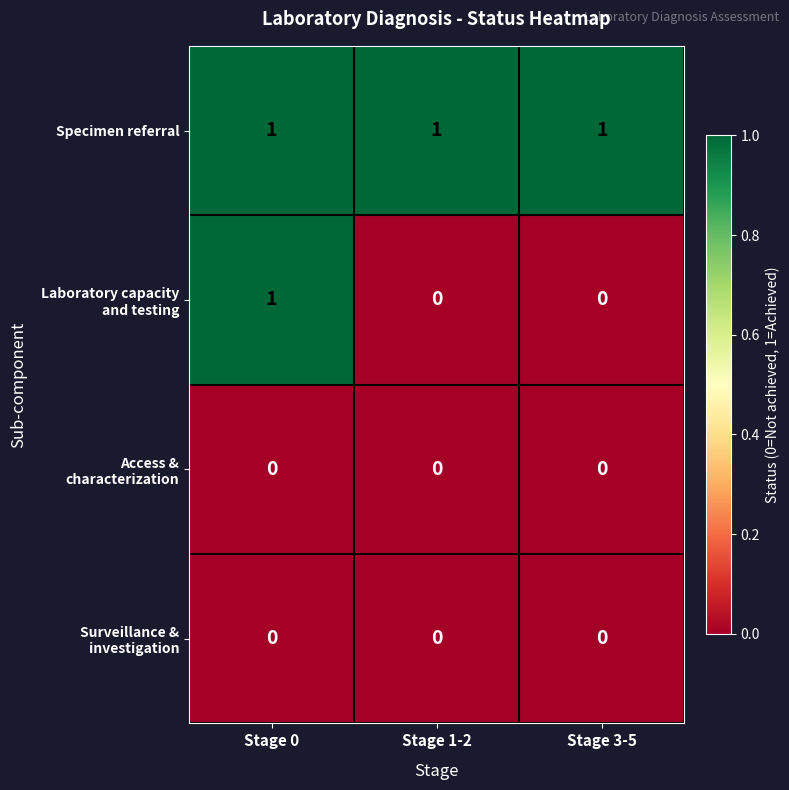

What is the sum of all Specimen referral values?

3